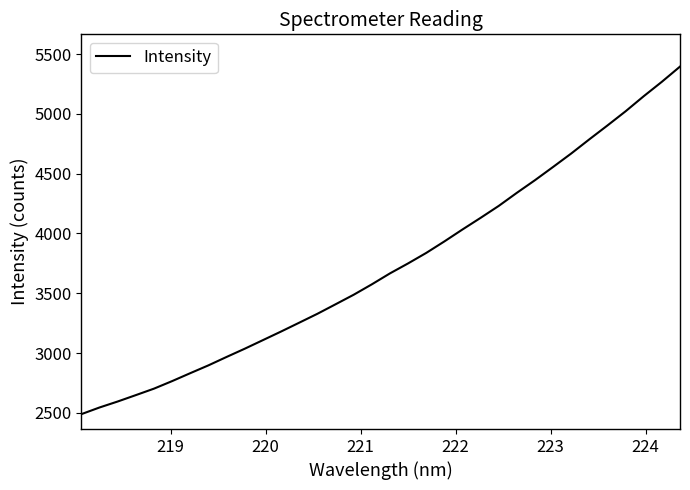

True or false: the data has more than 1 interior local peaks.

False